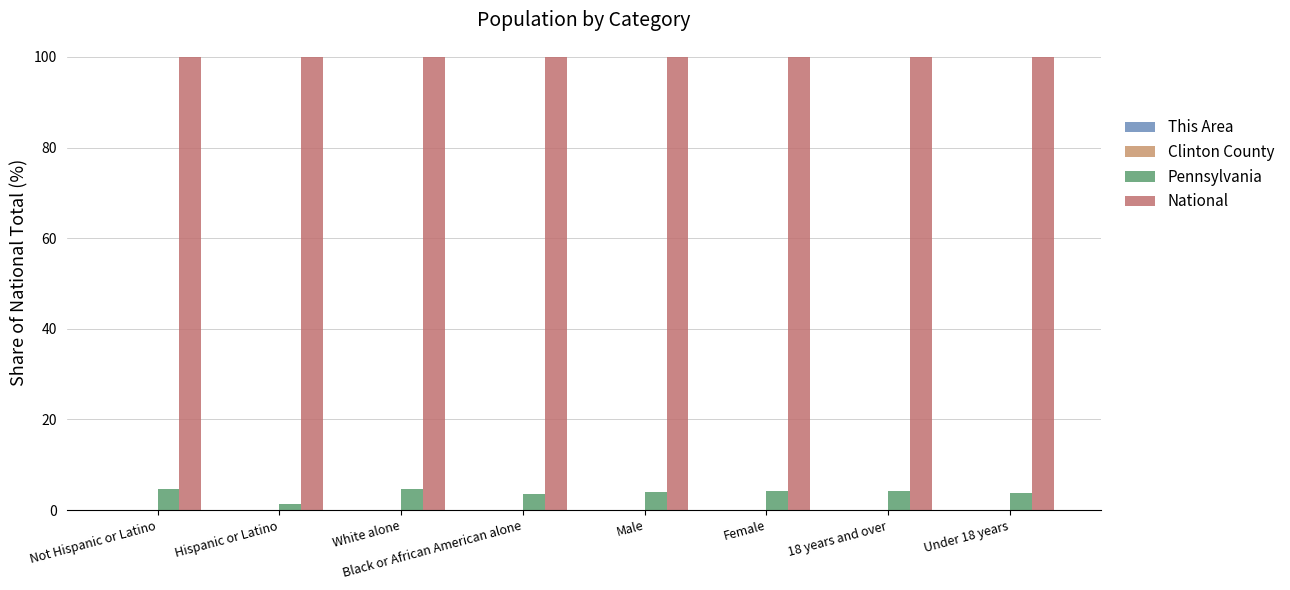

Count the number of data series in this chart.

4